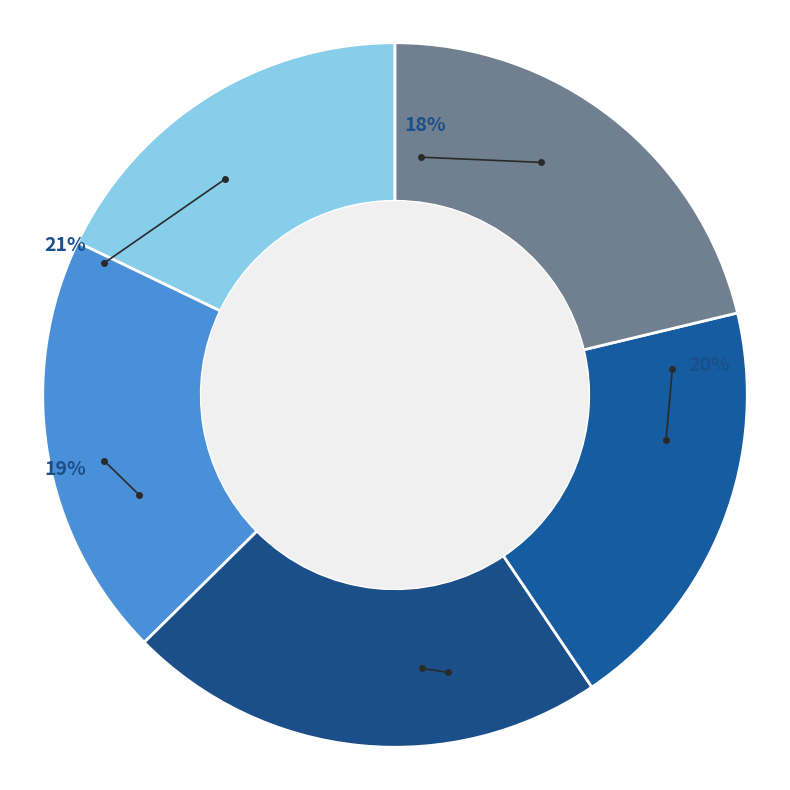

What percentage is NOT represented by Canada velocity grid v6?

82.1%